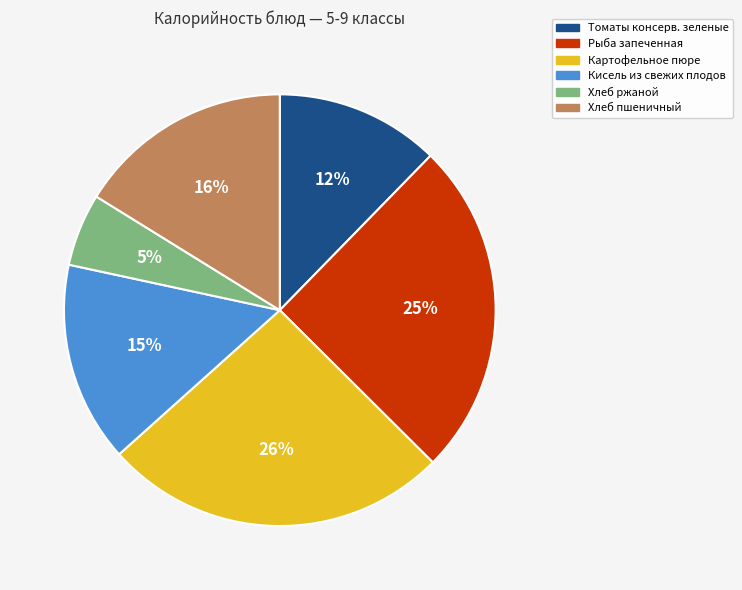

To the nearest percent, what percentage of the pie is Хлеб ржаной?

5%